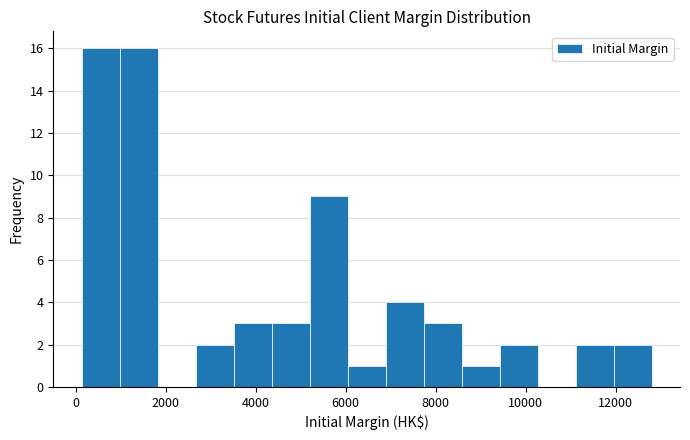

Reading left to right, list every bar in this chart as the range it spans on the x-axis followed by its height. Neither the bar edges nor the heights are printed on the chart, so give them approximately, as read against the axes.

200 to 1000: 16
1000 to 1800: 16
1800 to 2600: 0
2600 to 3600: 2
3600 to 4400: 3
4400 to 5200: 3
5200 to 6000: 9
6000 to 6800: 1
6800 to 7800: 4
7800 to 8600: 3
8600 to 9400: 1
9400 to 10200: 2
10200 to 11200: 0
11200 to 12000: 2
12000 to 12800: 2